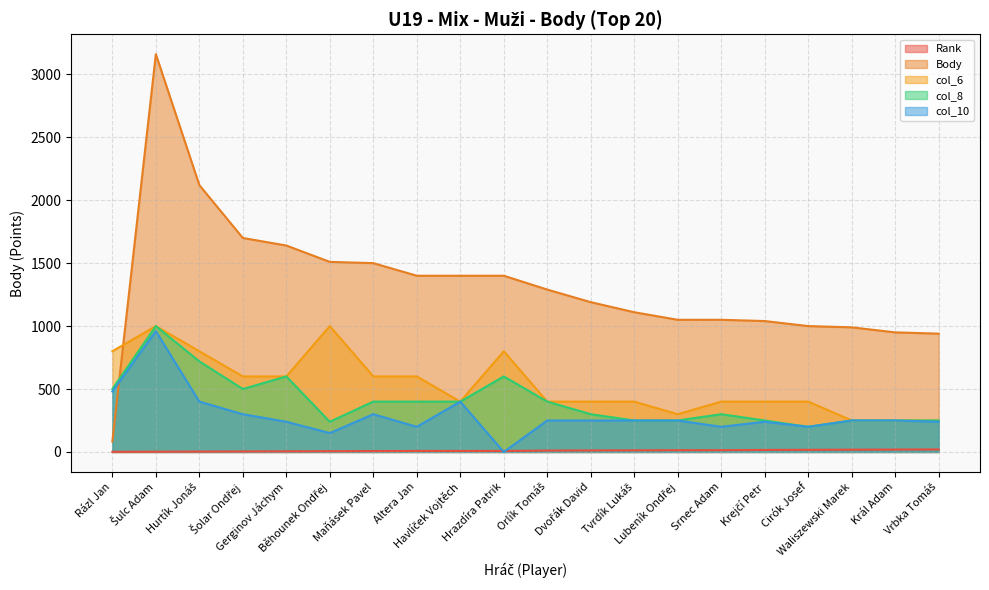

Between Gerginov Jáchym and Orlík Tomáš, which is larger?

Orlík Tomáš